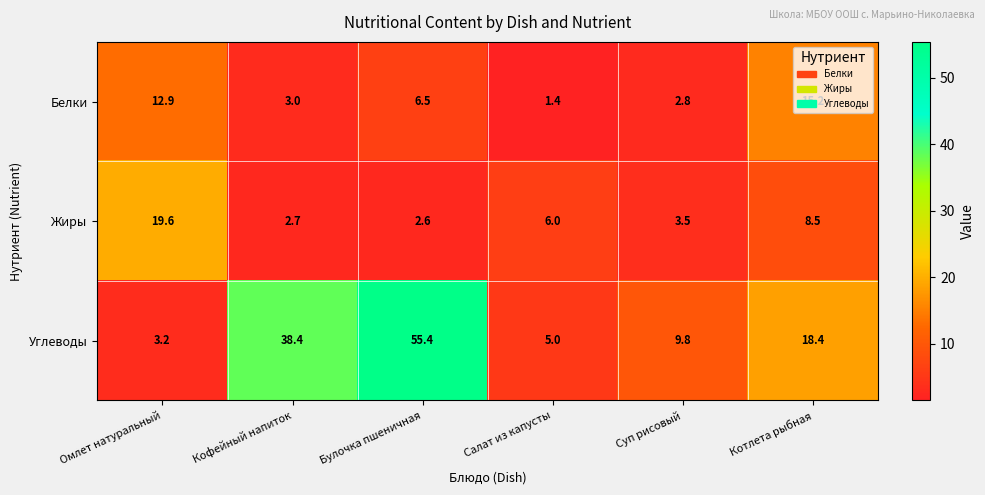

What is the maximum value shown in the chart?

55.4